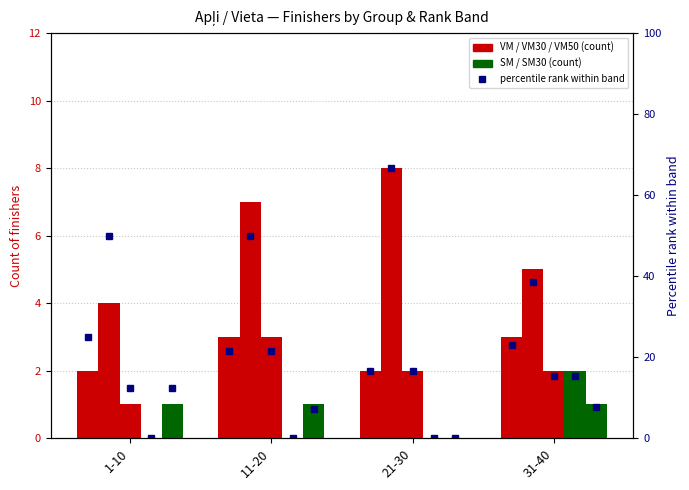

Is the value of SM30 at 11-20 greater than the value of percentile rank at 11-20?

No